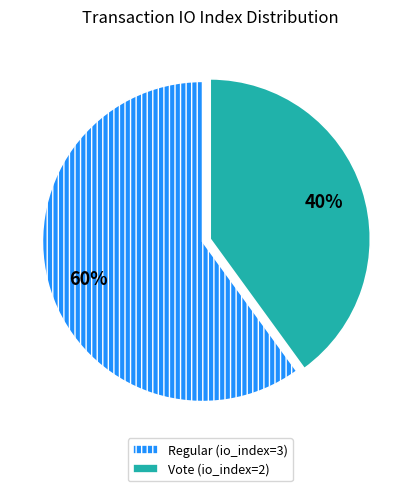

Combined, do Regular (io_index=3) and Vote (io_index=2) account for over 50%?

Yes